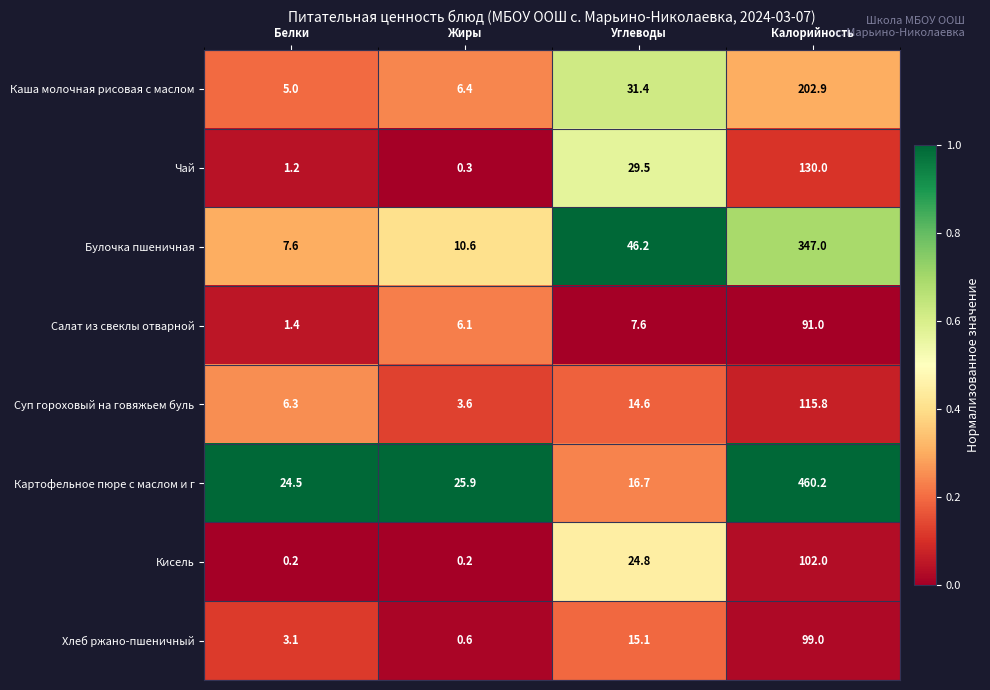

Count the number of categories in the chart.

4